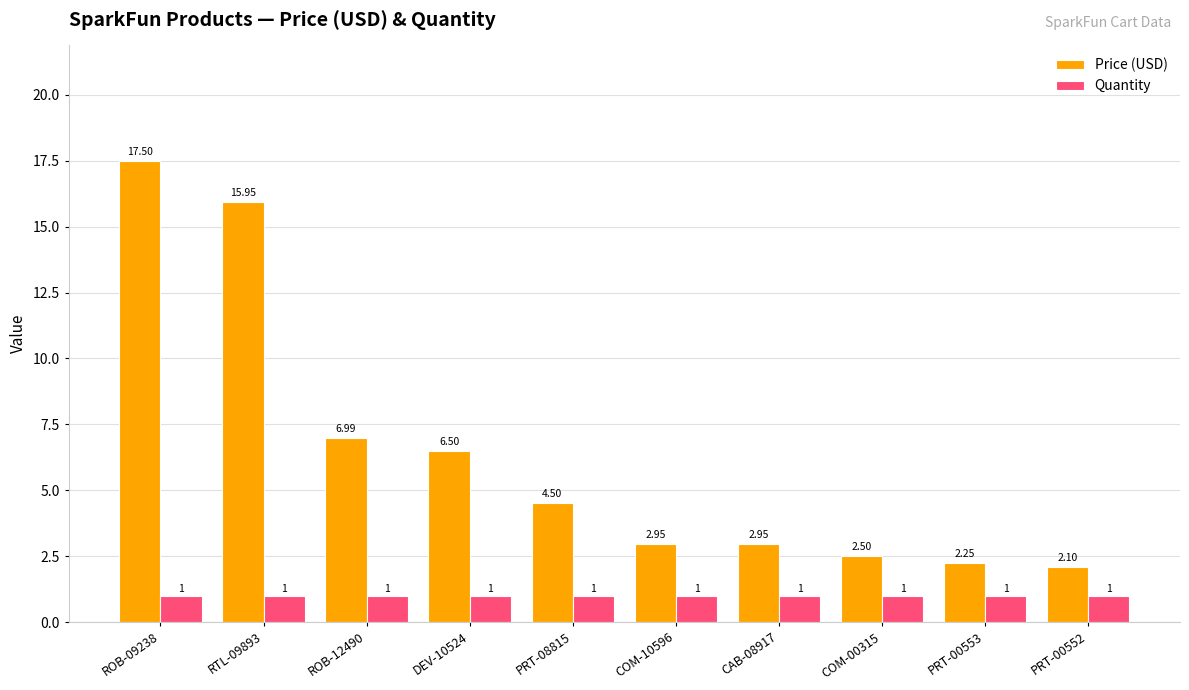

Count the number of data series in this chart.

2